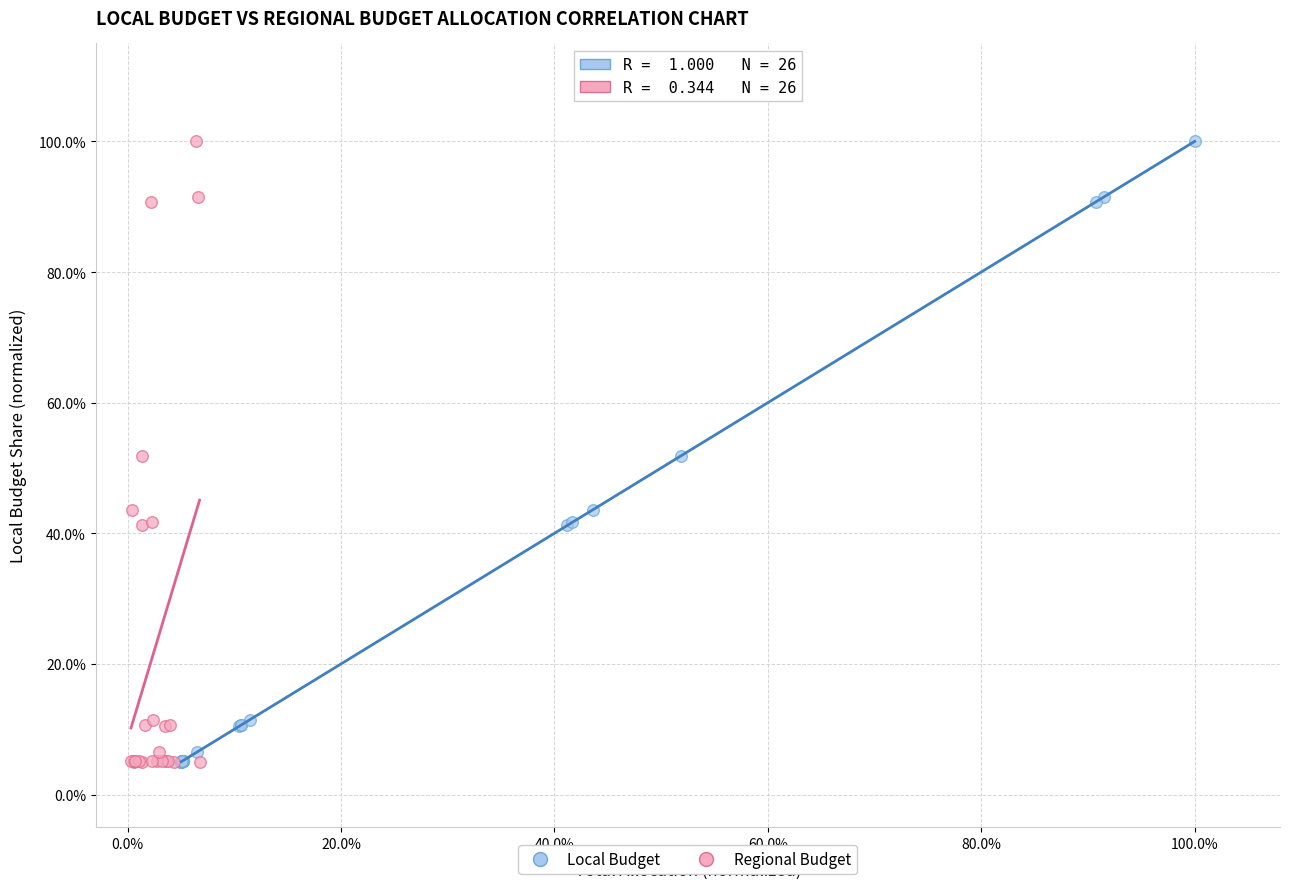

What are all the series names shown in the legend?

Local Budget, Regional Budget